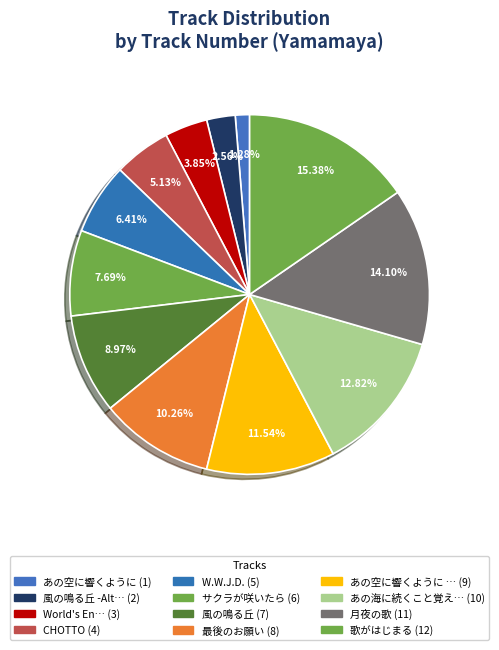

What is the smallest slice in the pie chart?

あの空に響くように